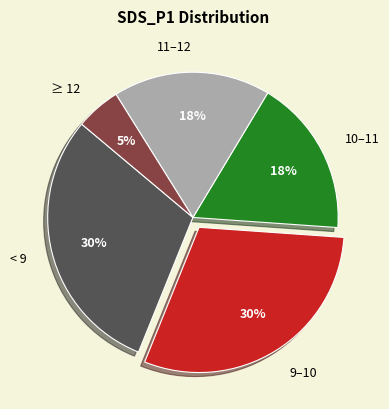

Do ≥ 12 and 11–12 together represent more than half of the pie?

No